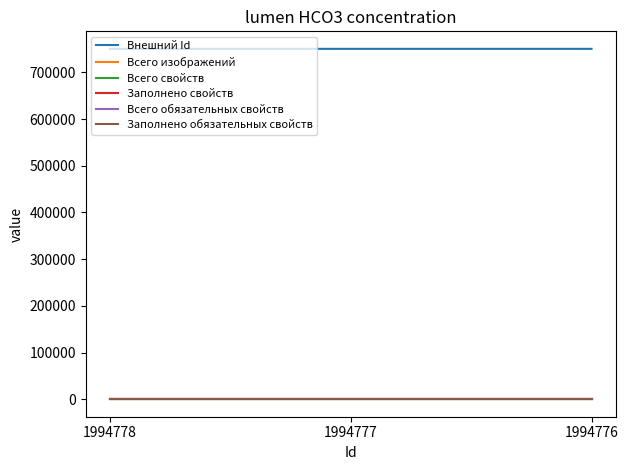

Does the chart display data point markers on the line(s)?

No